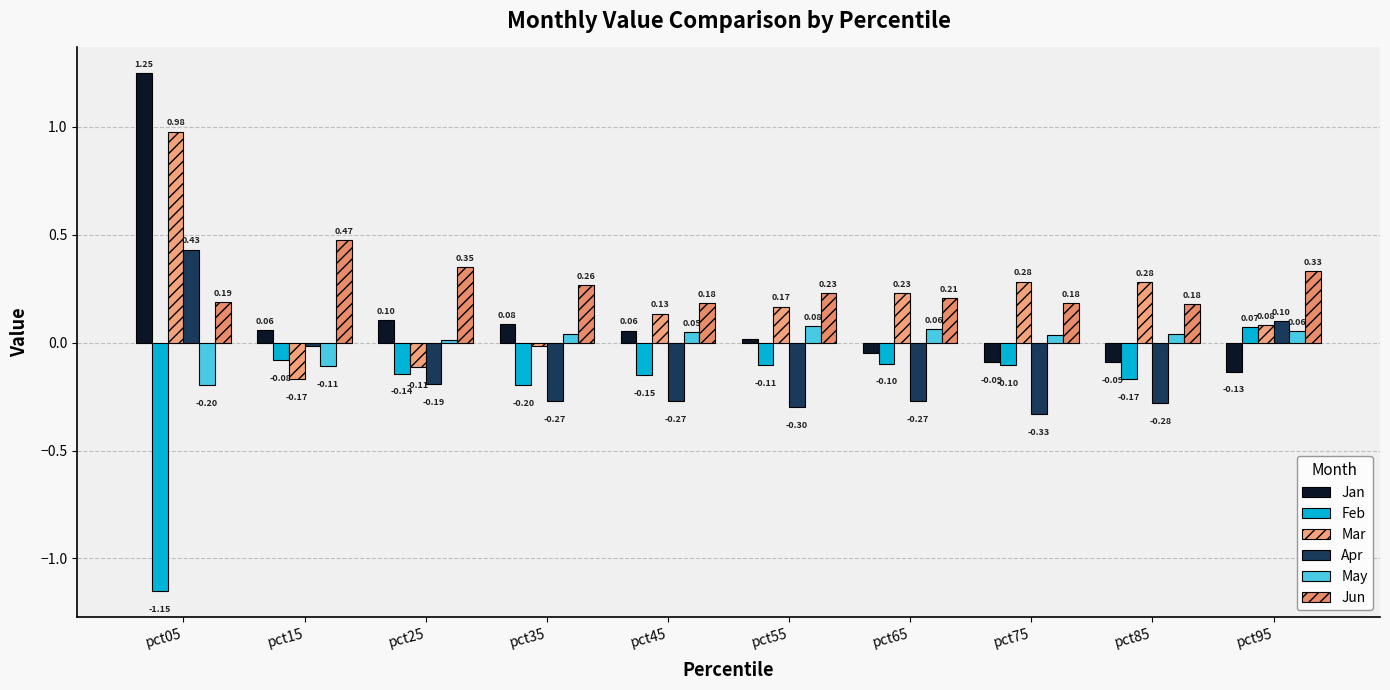

How many bars are there in each group?

6